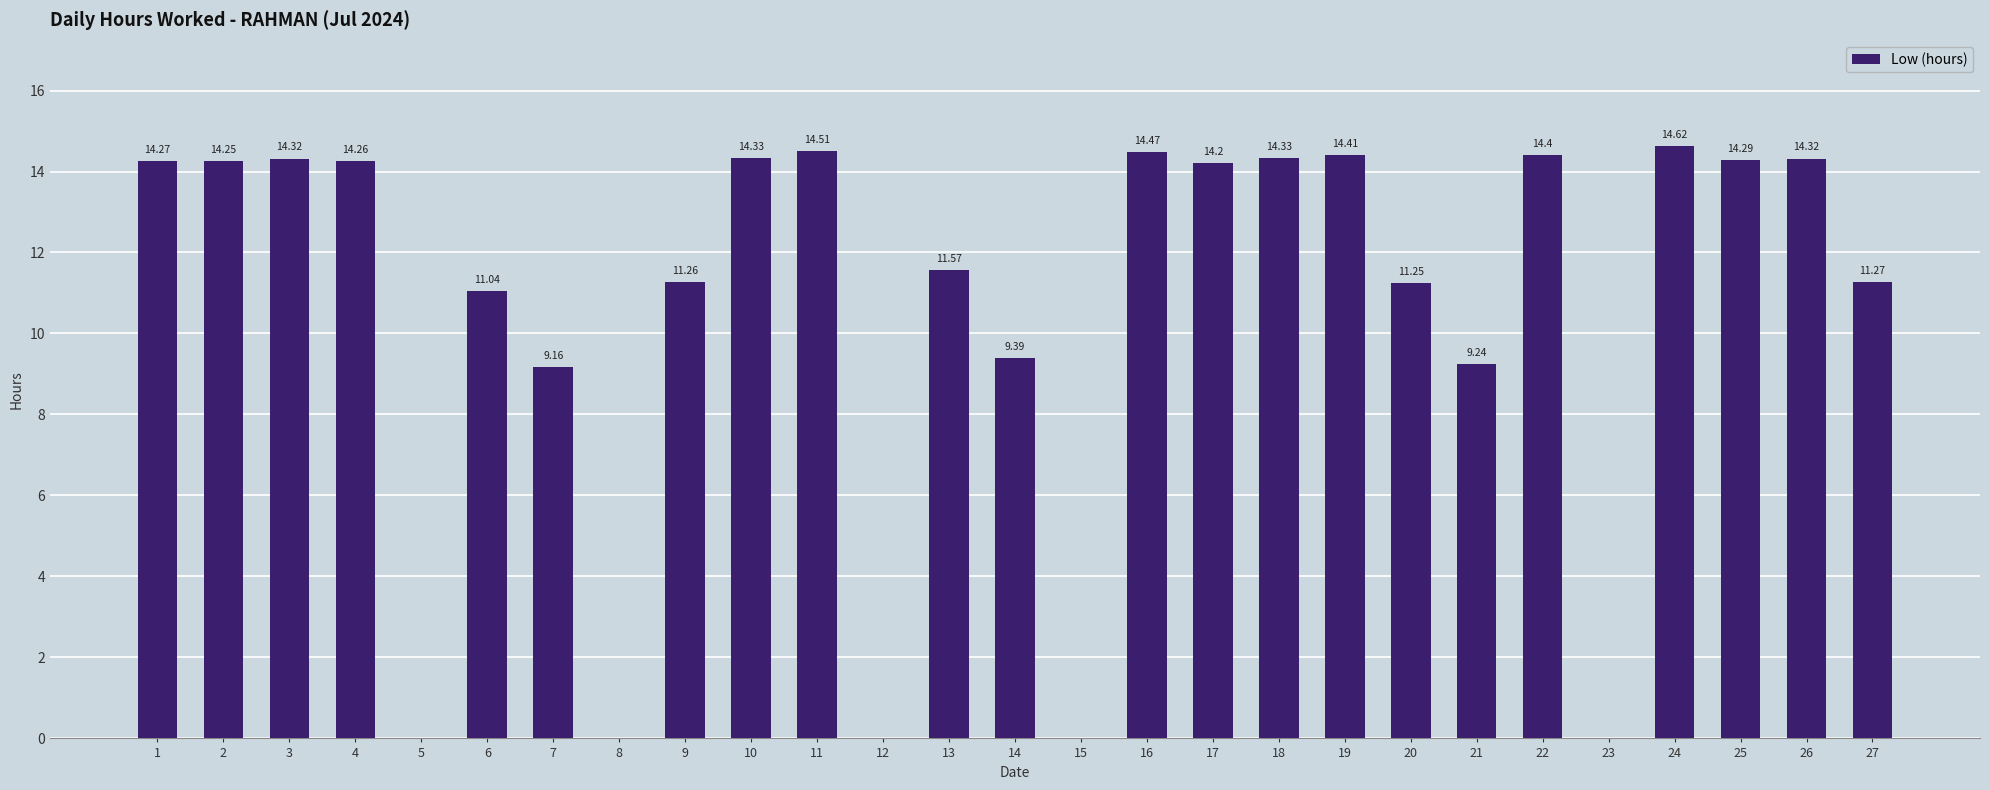

Which has a higher value, 22 or 7?

22